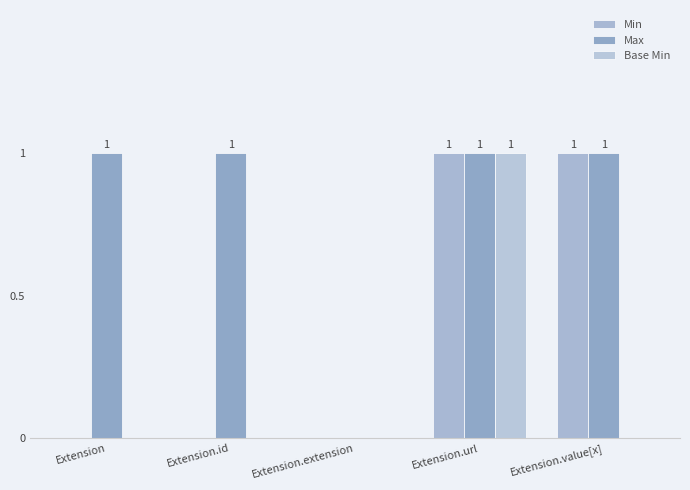

At which category is the sum across all series the highest?

Extension.url